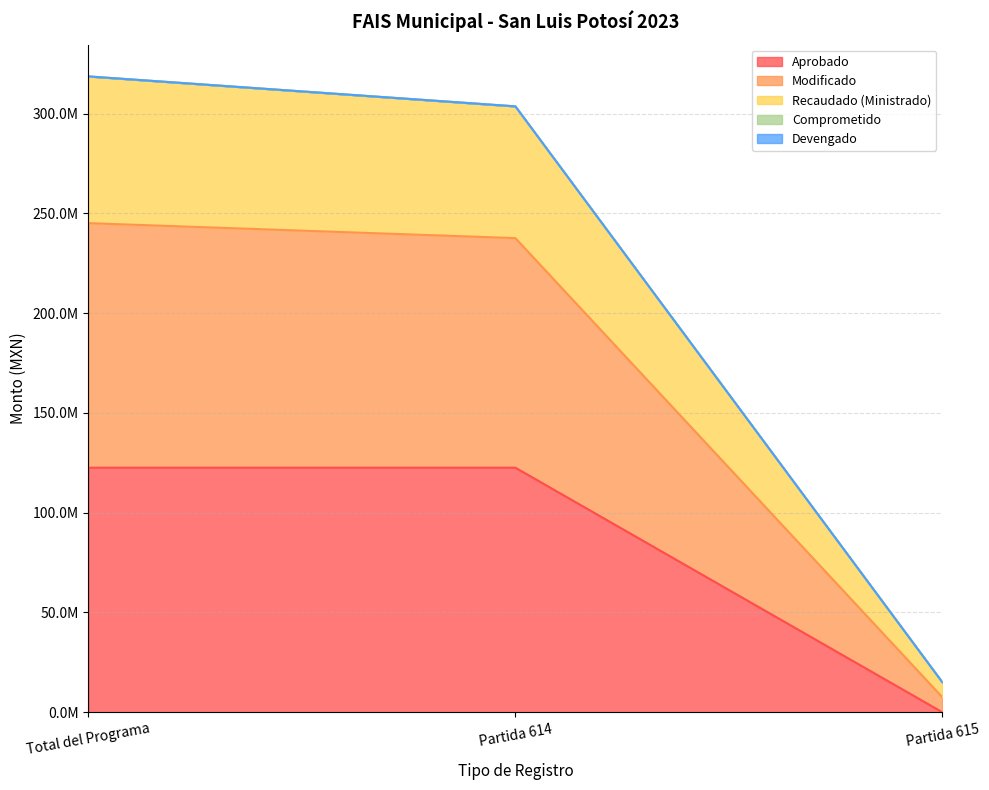

Does the chart display data point markers on the line(s)?

No